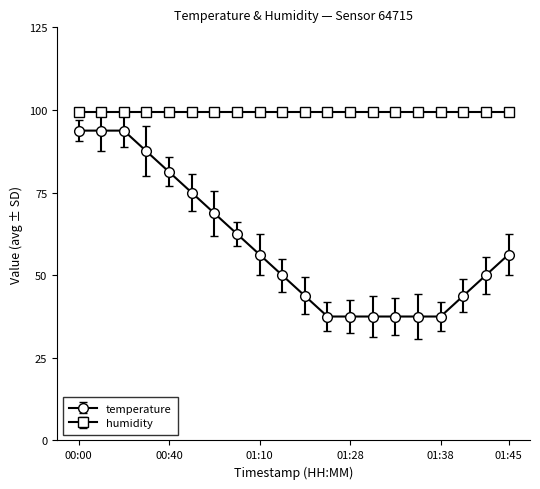

True or false: temperature and humidity cross at least once.

False